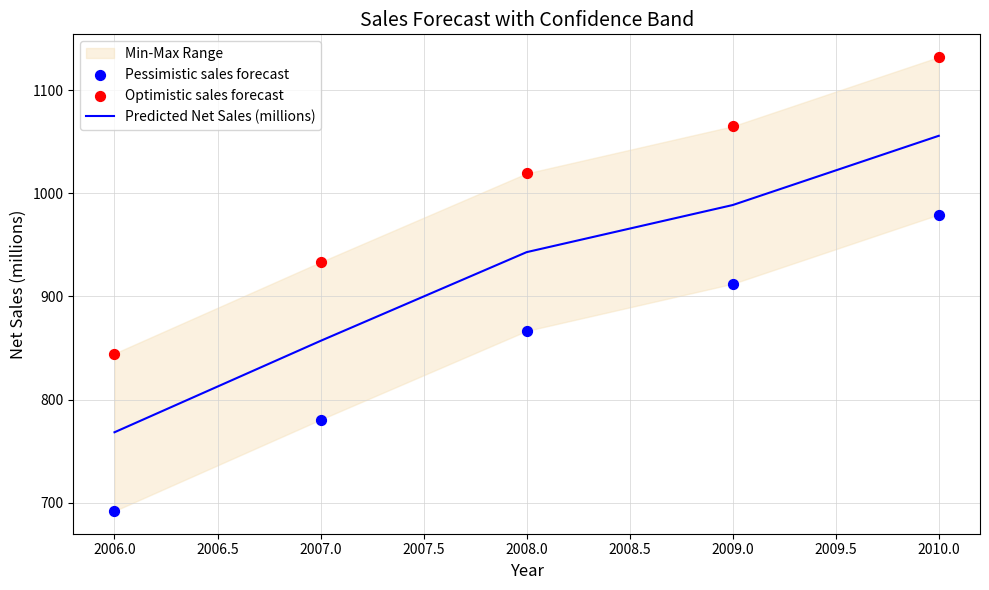

Which series has the largest total across all categories?

Optimistic sales forecast